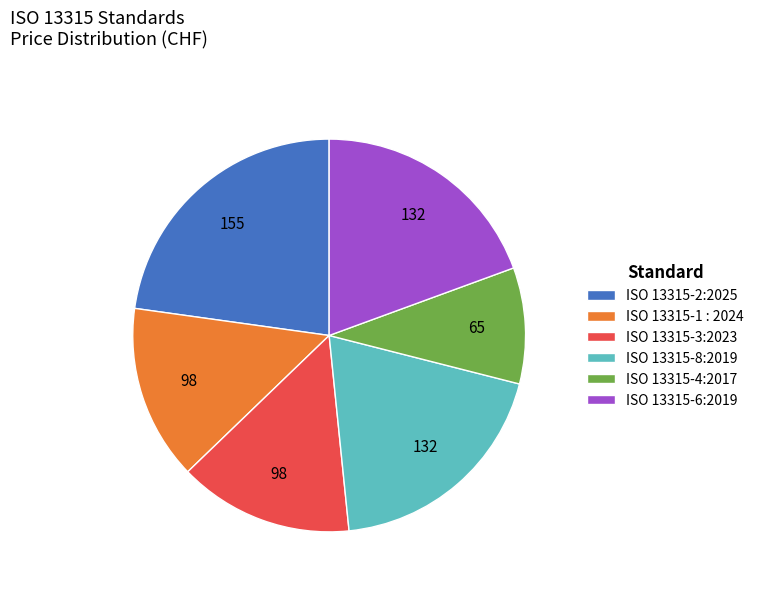

What is the ratio of the value at ISO 13315-8:2019 to the value at ISO 13315-6:2019?

1.0